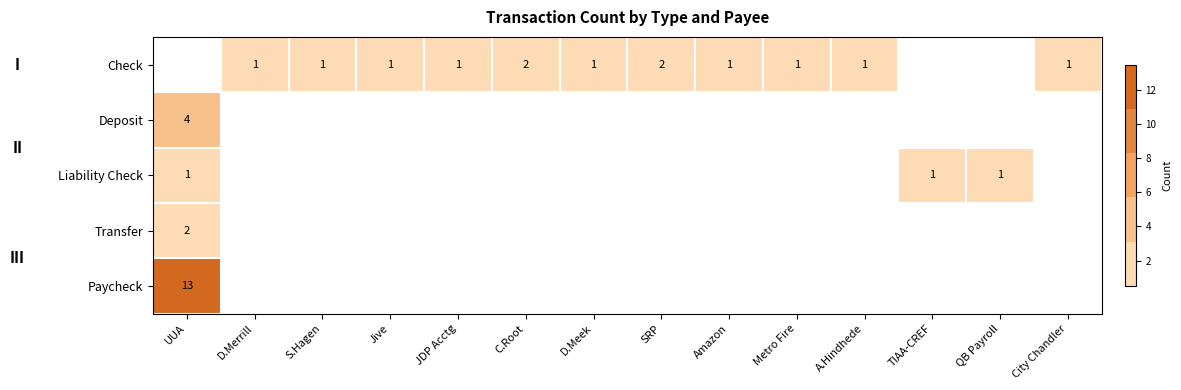

How many data points does each series have?

14